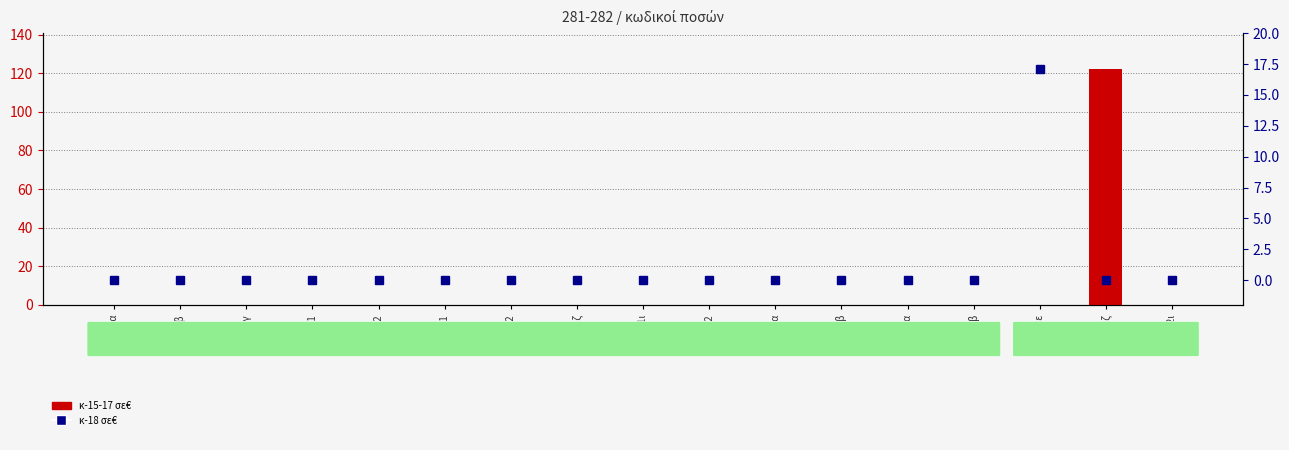

Between 282ζ and 281κ2α, which is larger?

282ζ